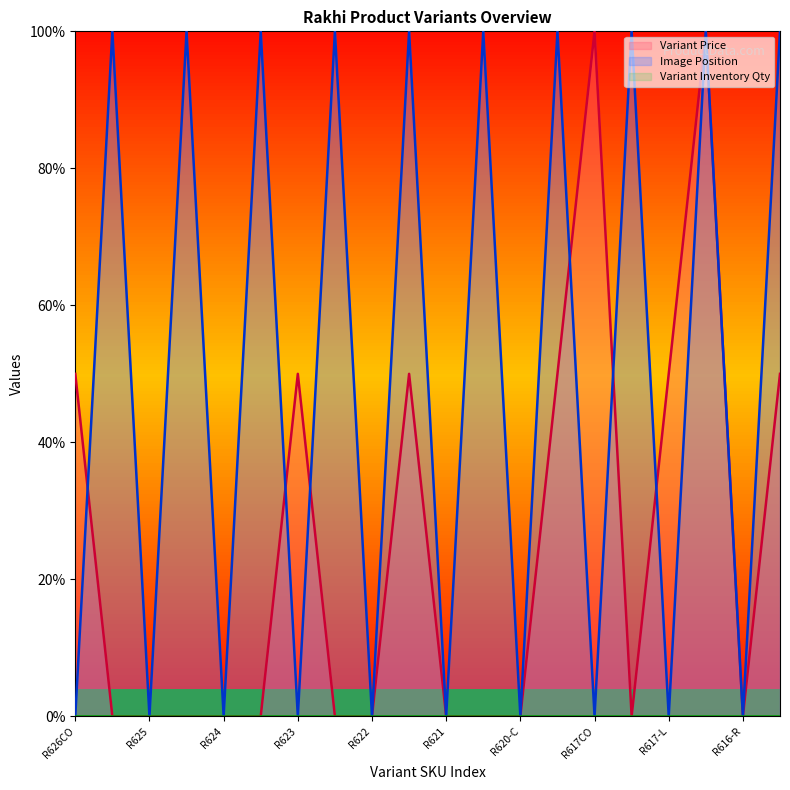

How many data points in Image Position (line) are less than 9?

10